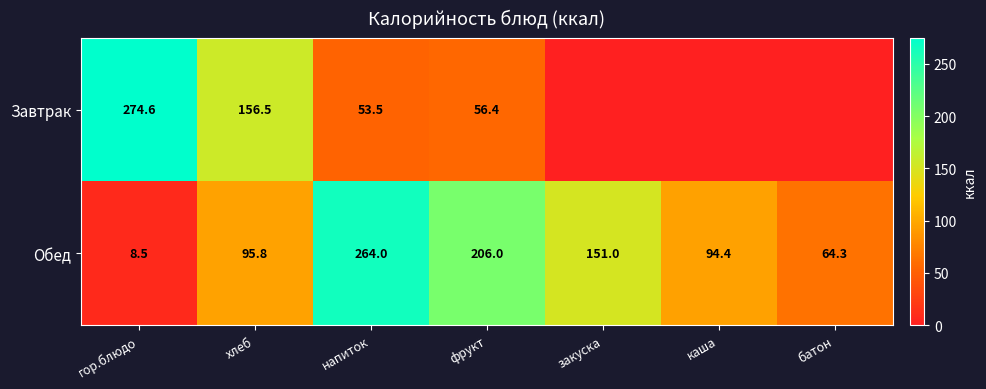

What is the greatest value displayed?

274.6